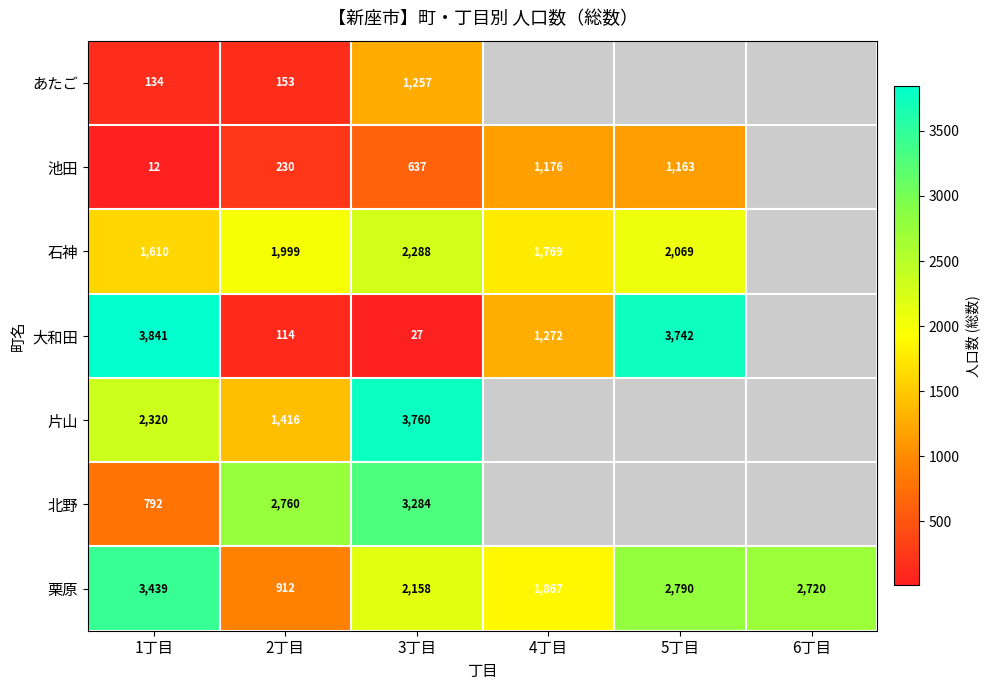

What is the sum of the あたご values at 2丁目 and 1丁目?

287